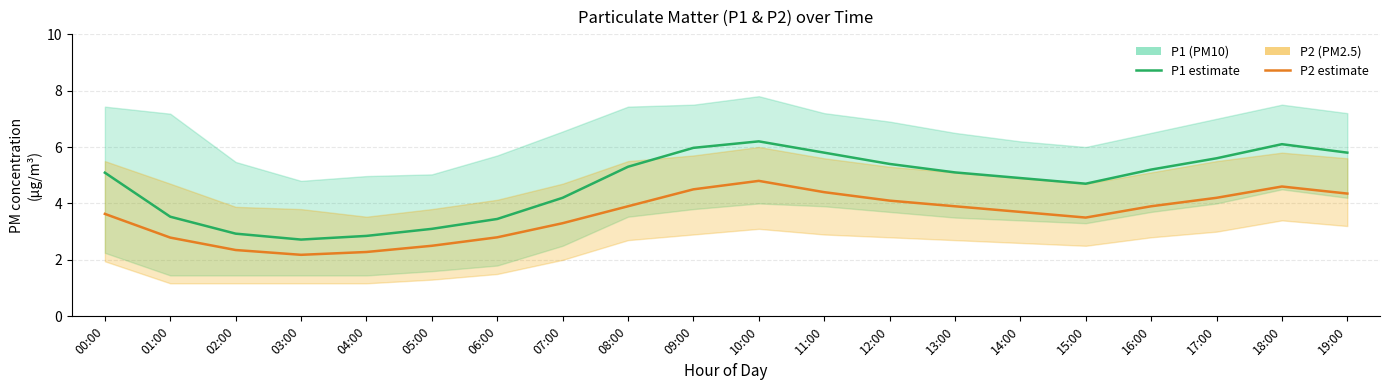

How many interior local valleys does the P2 series have?

2